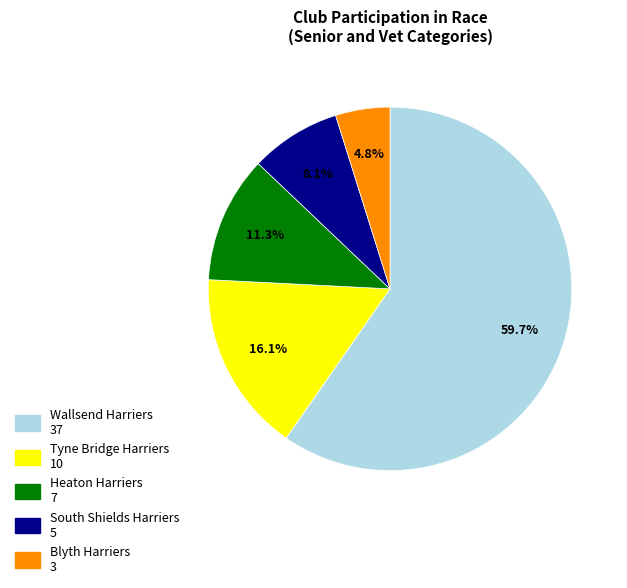

What percentage is the Wallsend Harriers slice, to the nearest percent?

60%